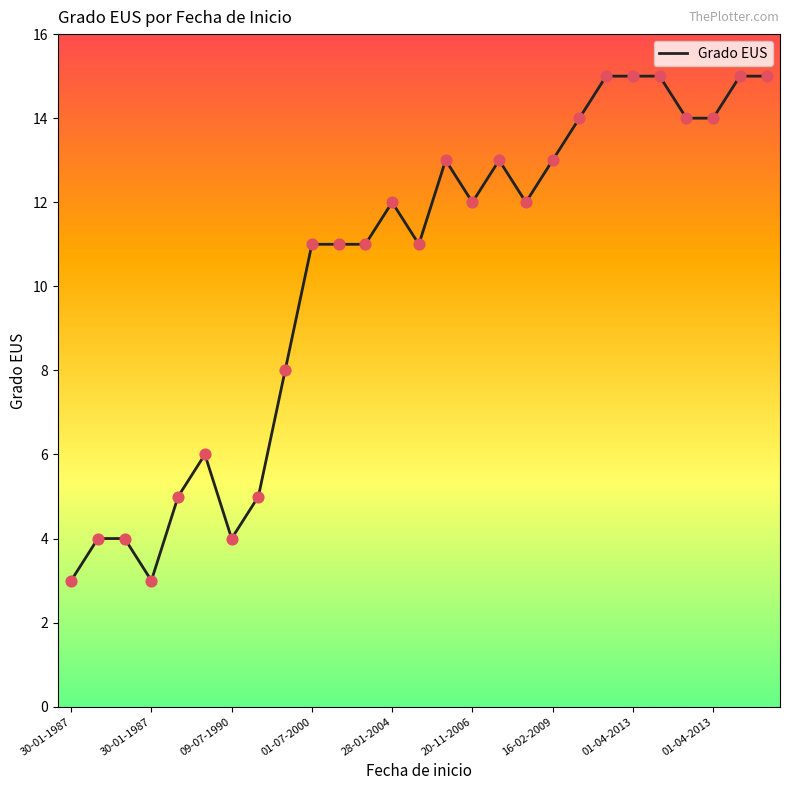

What is the maximum value shown in the chart?

15